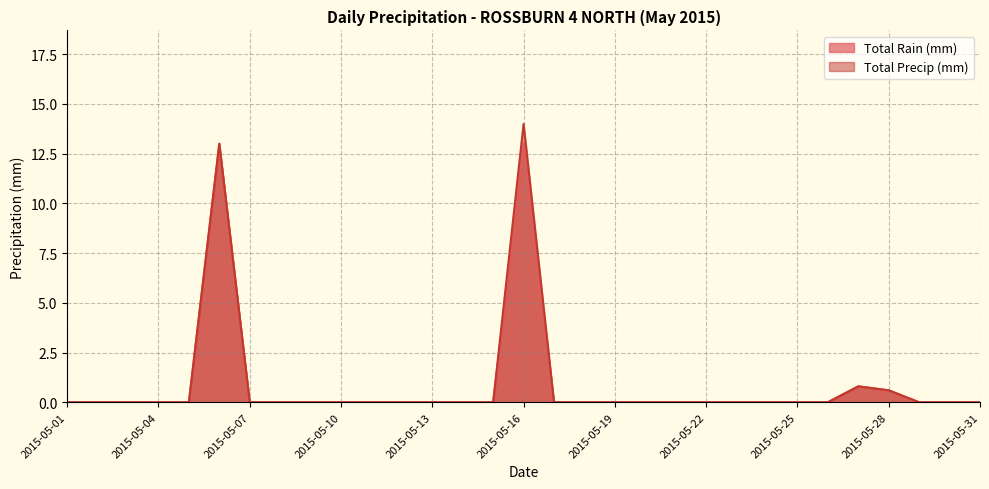

Reading right to left, what are all the values shown in this chart?

Total Rain (mm): 0.0	0.0	0.0	0.6	0.8	0.0	0.0	0.0	0.0	0.0	0.0	0.0	0.0	0.0	0.0	13.0	0.0	0.0	0.0	0.0	0.0	0.0	0.0	0.0	0.0	13.0	0.0	0.0	0.0	0.0	0.0
Total Precip (mm): 0.0	0.0	0.0	0.6	0.8	0.0	0.0	0.0	0.0	0.0	0.0	0.0	0.0	0.0	0.0	14.0	0.0	0.0	0.0	0.0	0.0	0.0	0.0	0.0	0.0	13.0	0.0	0.0	0.0	0.0	0.0